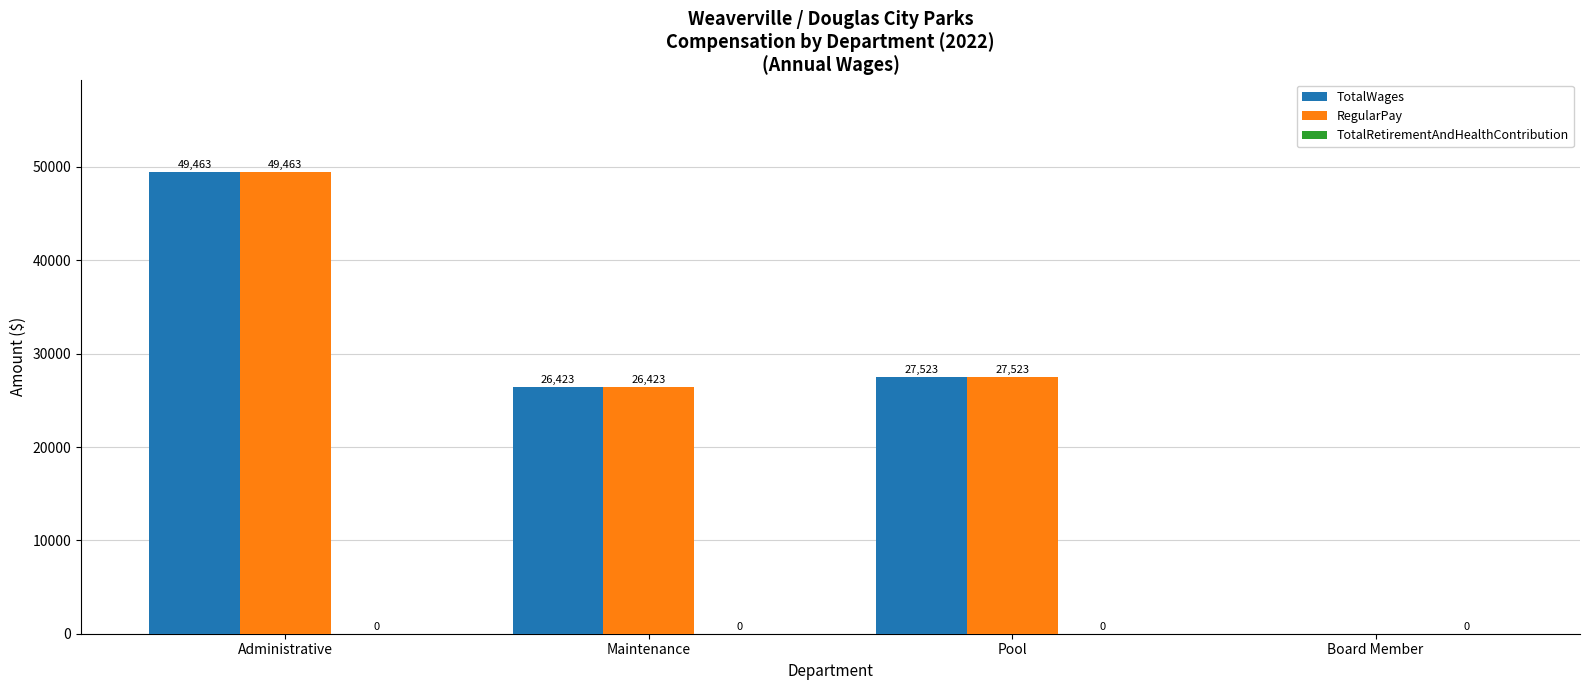

What is the sum of all RegularPay values?

103409